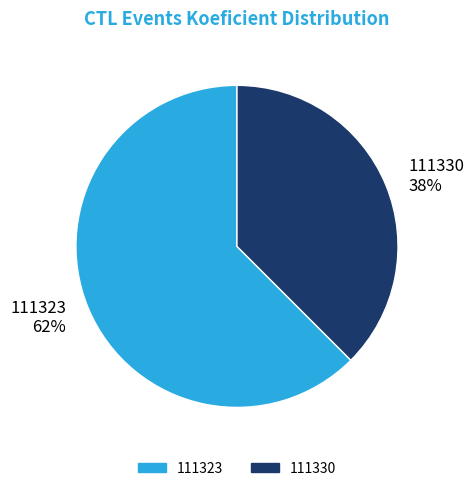

Which slice represents more than half of the pie?

111323